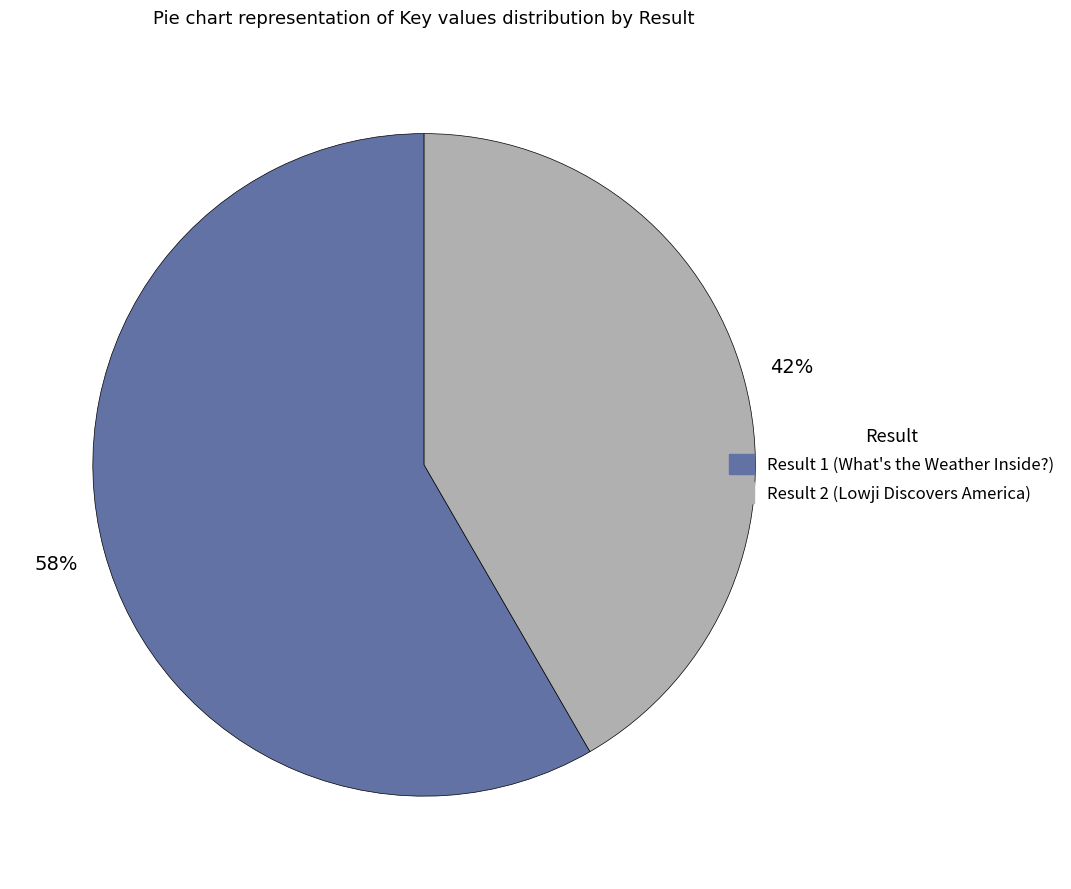

Is there any slice that represents more than half of the pie?

Yes